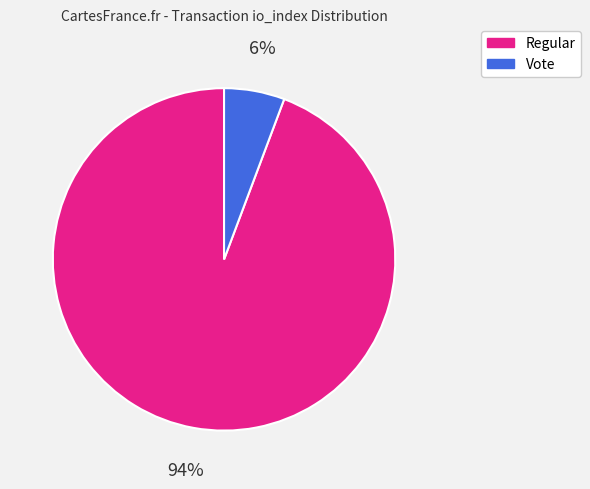

To the nearest percent, what is the average slice percentage?

50%